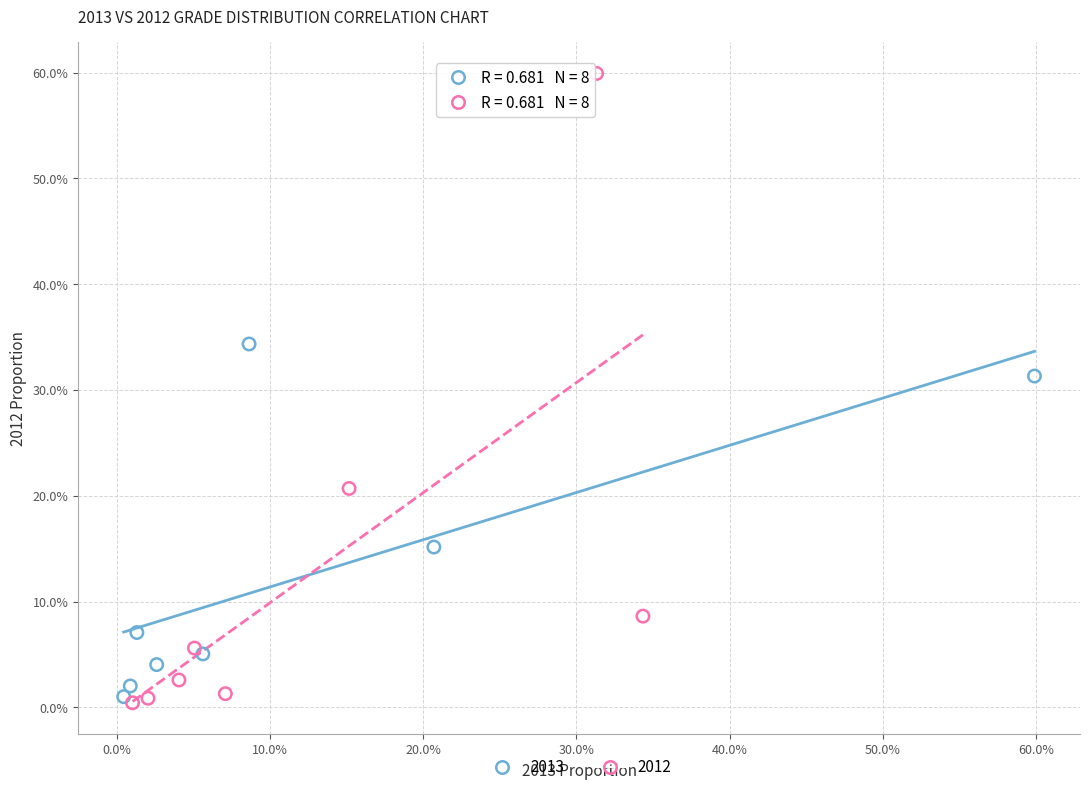

What are all the series names shown in the legend?

2013, 2012